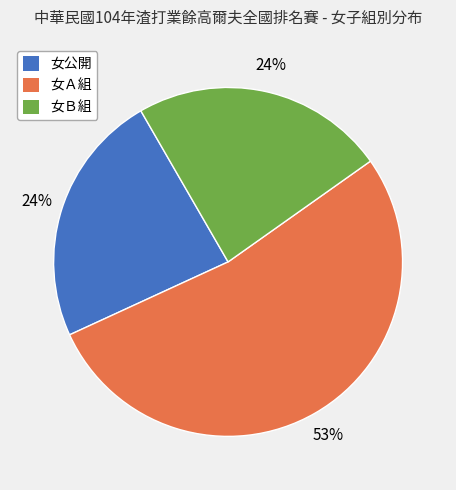

To the nearest percent, what percentage of the pie is 女公開?

24%